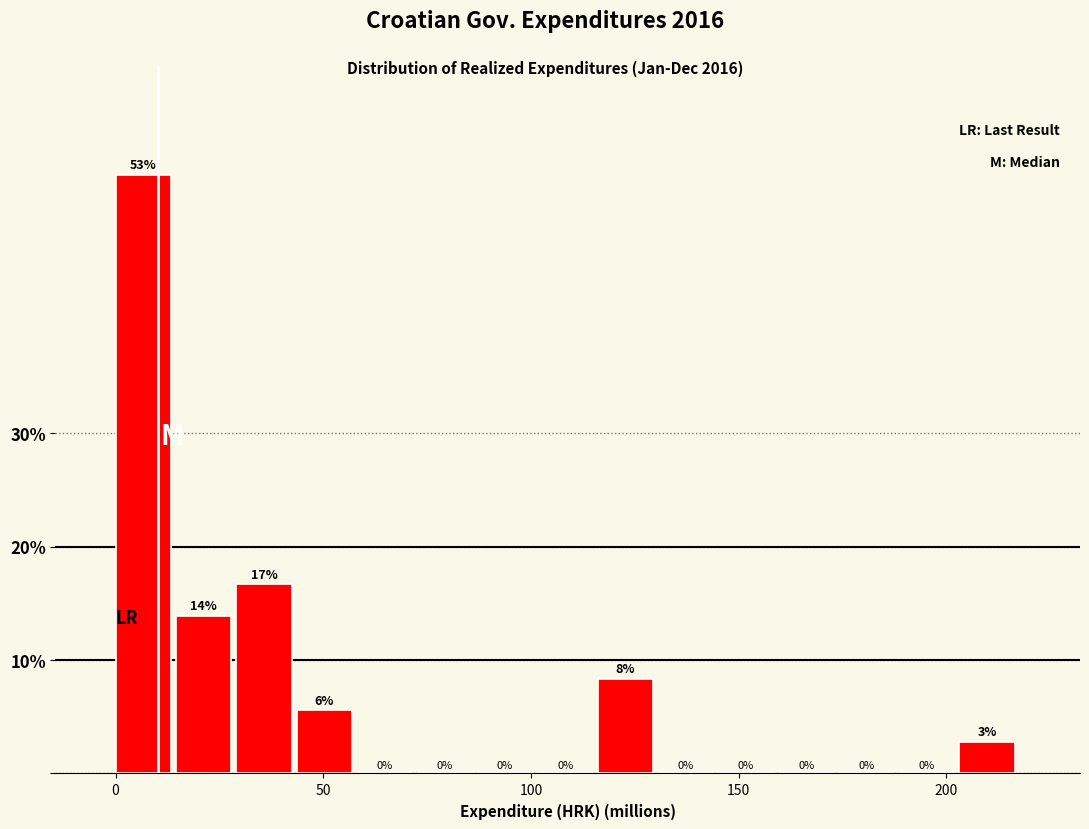

Read against the x-axis, roughly where is the centre of the tallest bar?

5